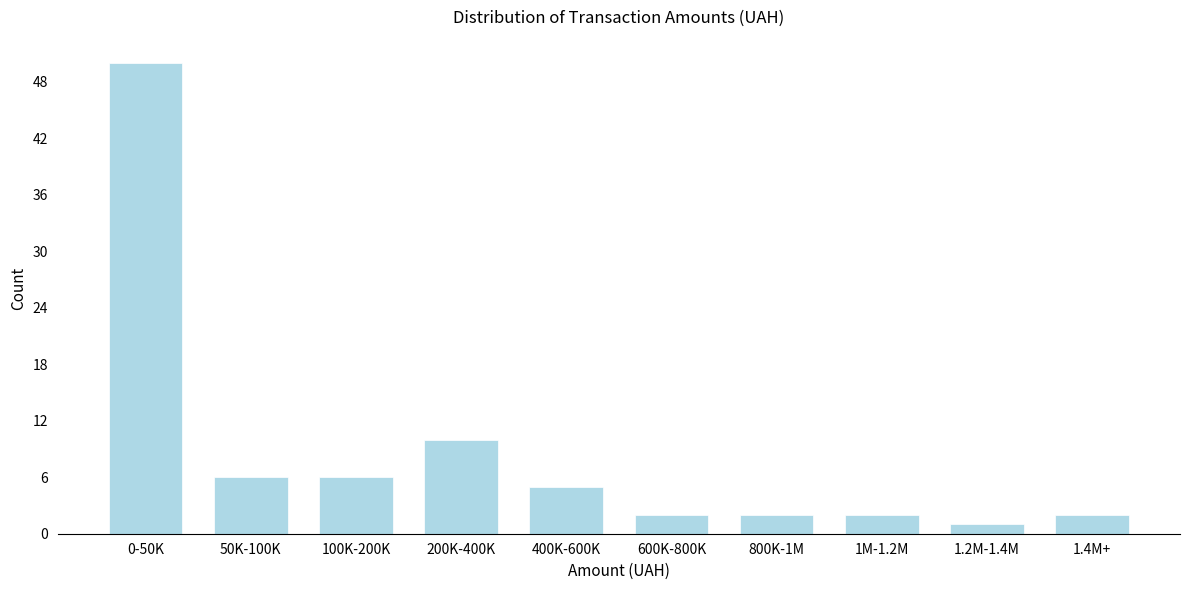

Reading left to right, transcribe all the data shown in this chart.

0-50K=50	50K-100K=6	100K-200K=6	200K-400K=10	400K-600K=5	600K-800K=2	800K-1M=2	1M-1.2M=2	1.2M-1.4M=1	1.4M+=2